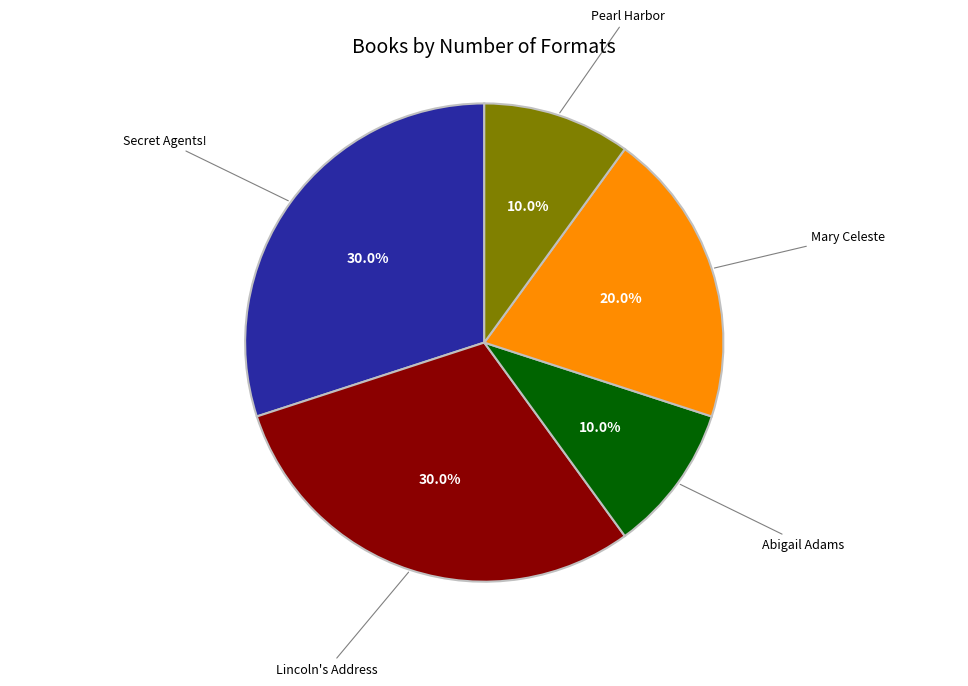

Is there a majority slice in this chart?

No